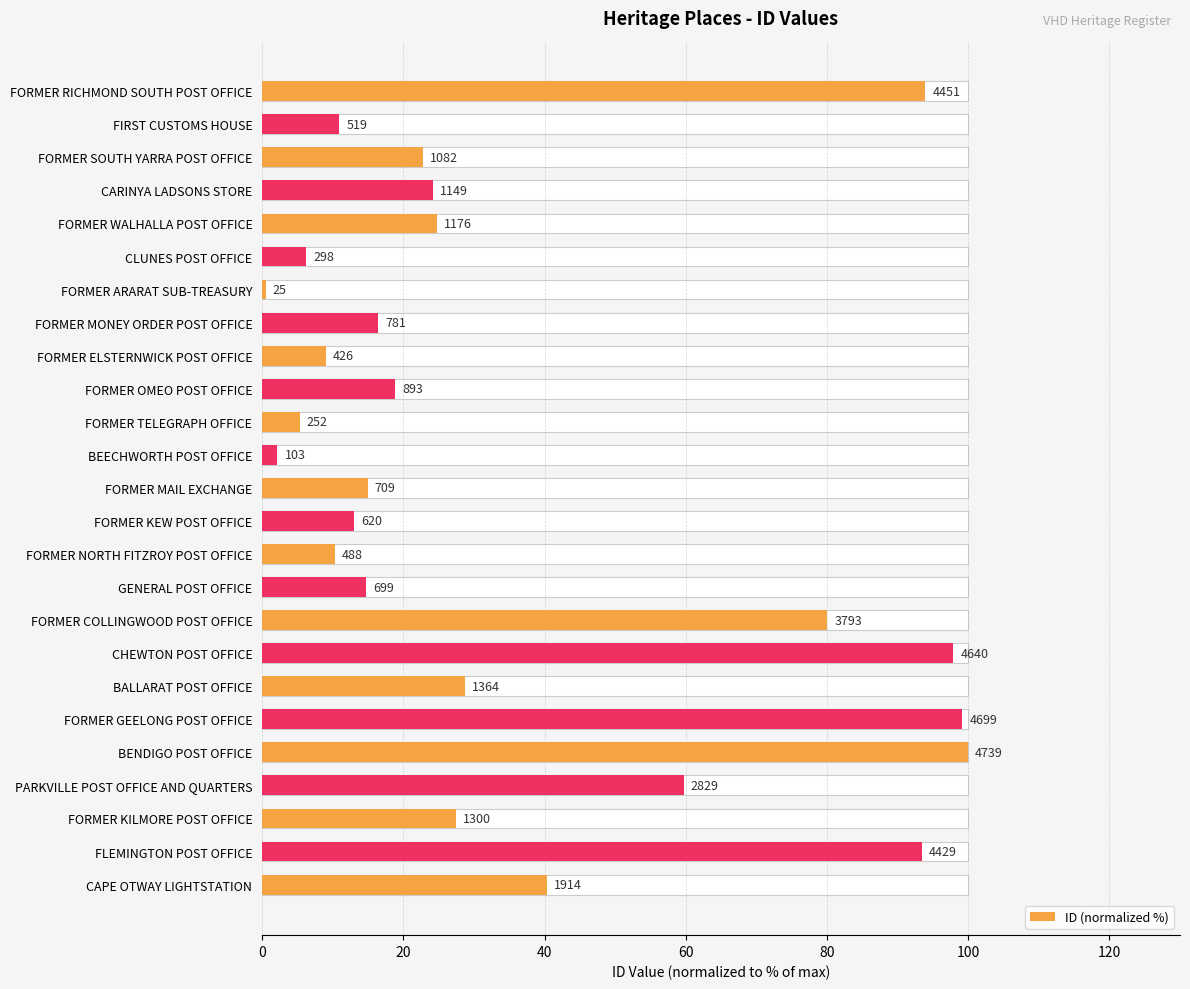

What is the difference between the maximum and minimum values?

99.5